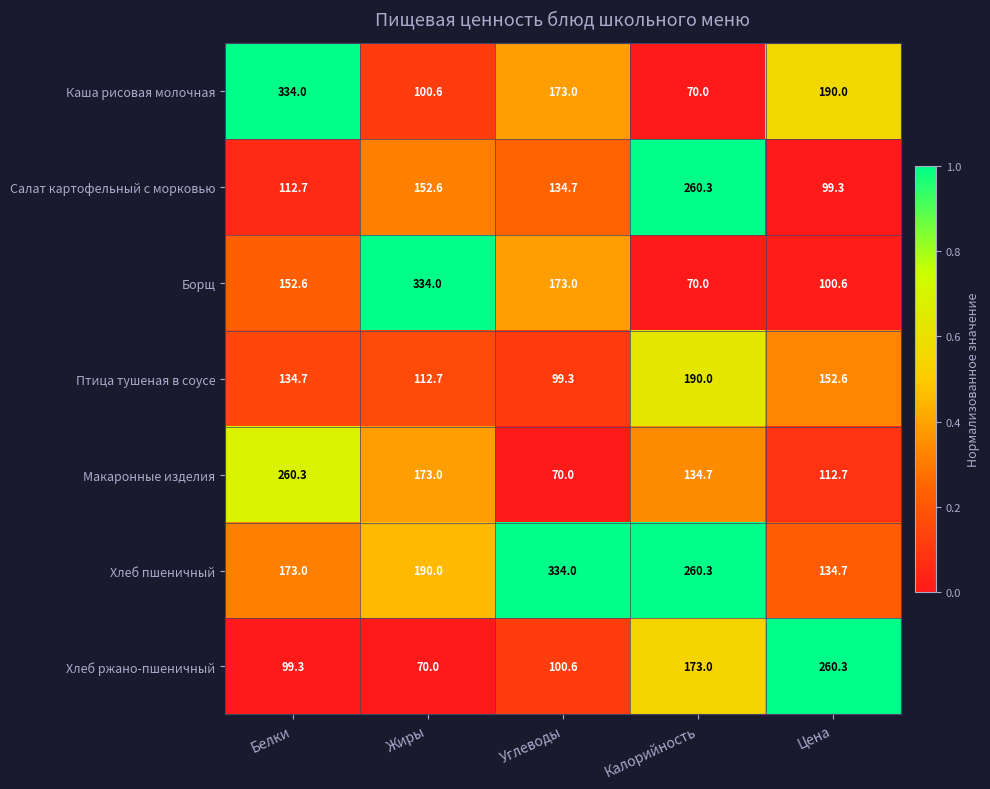

Rank the series at Белки from highest to lowest value.

Каша рисовая молочная, Макаронные изделия, Хлеб пшеничный, Борщ, Птица тушеная в соусе, Салат картофельный с морковью, Хлеб ржано-пшеничный